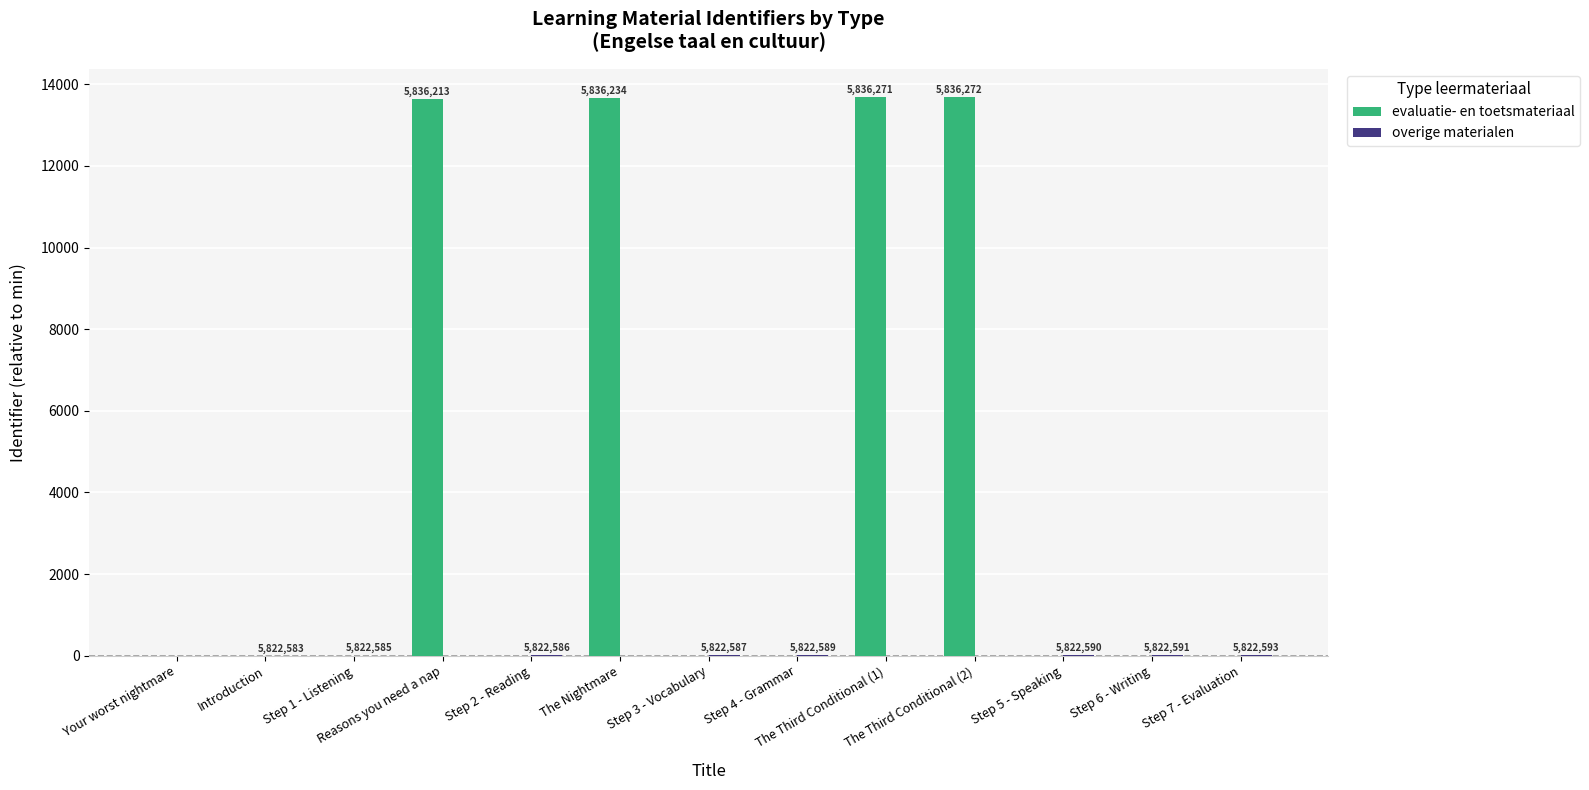

What is the sum of all evaluatie- en toetsmateriaal values?

54662